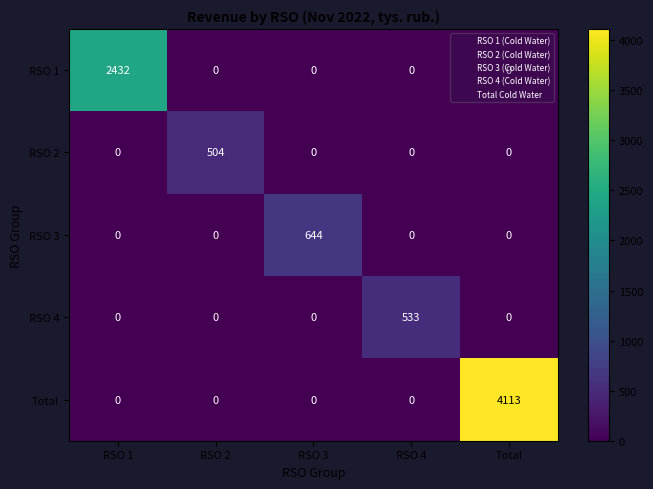

What is the total value across all series at RSO 1?

2432